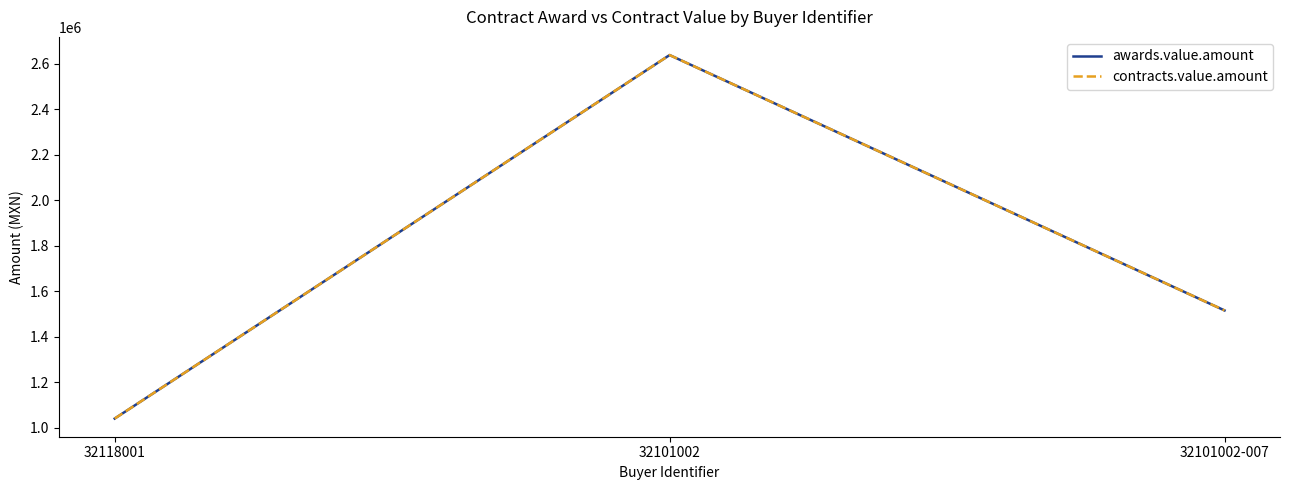

Is this an area chart (filled region under the line)?

No